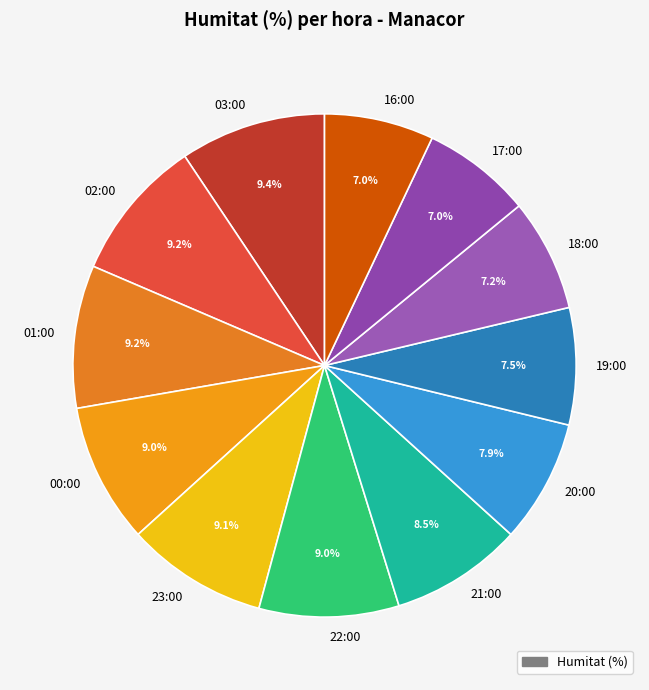

Approximately how many times larger is the value at 02:00 compared to 23:00?

1.0